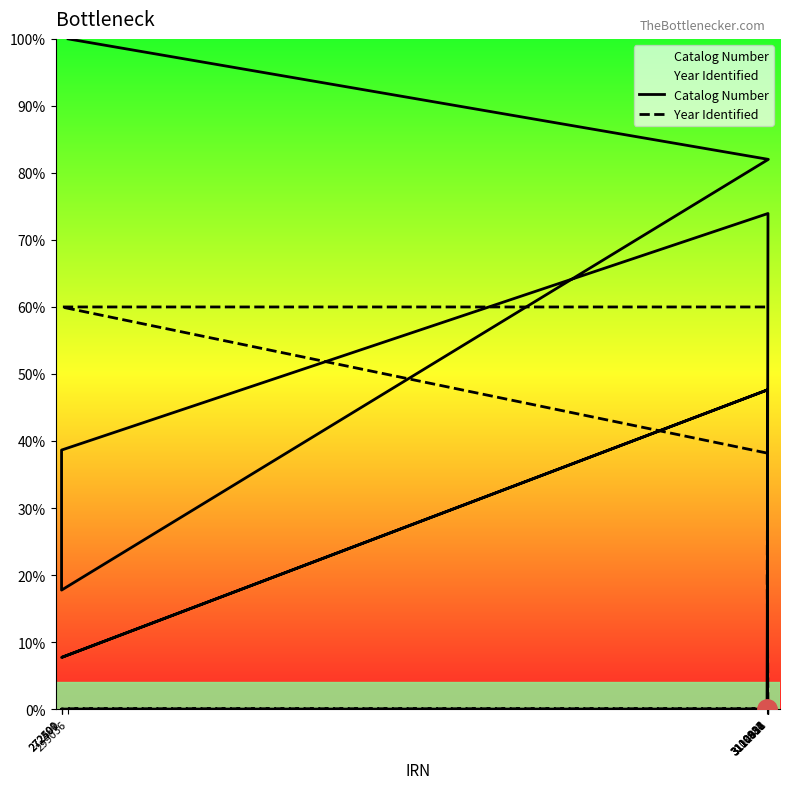

What position from the left is 3110986?

7